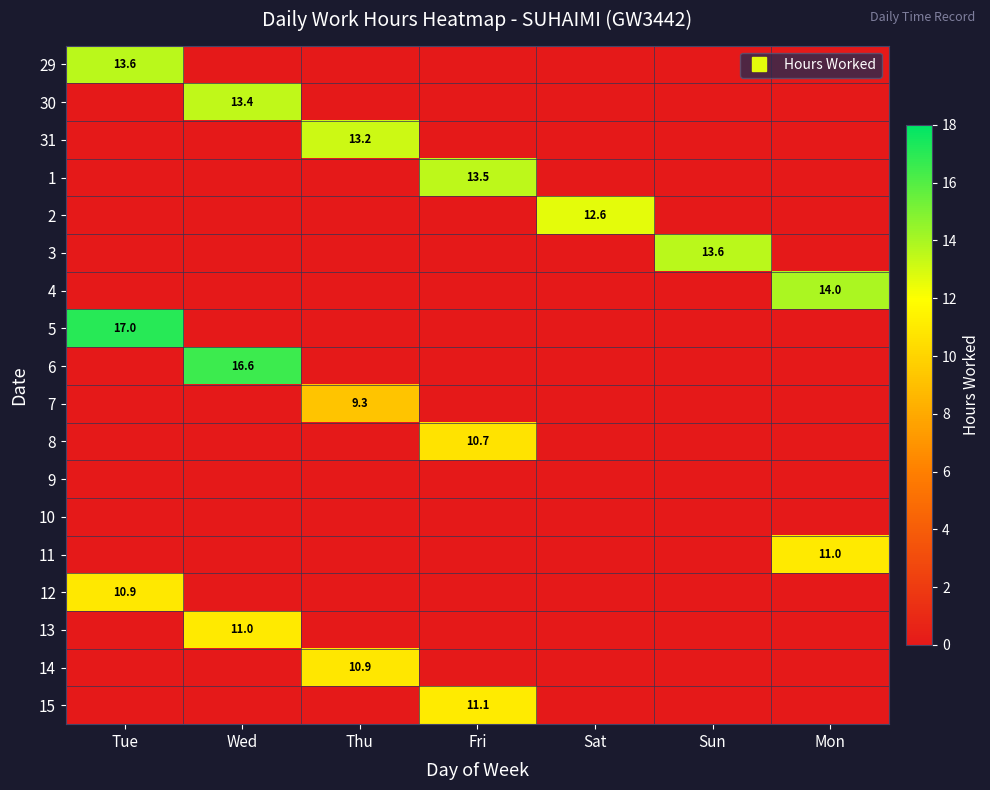

How many positive values does the 8 series have?

1